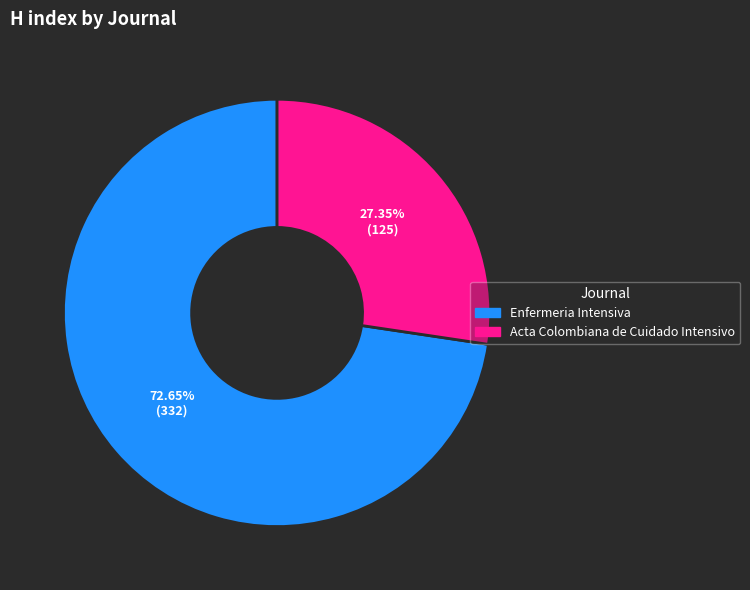

To the nearest percent, what is the combined percentage of Enfermeria Intensiva and Acta Colombiana de Cuidado Intensivo?

100%